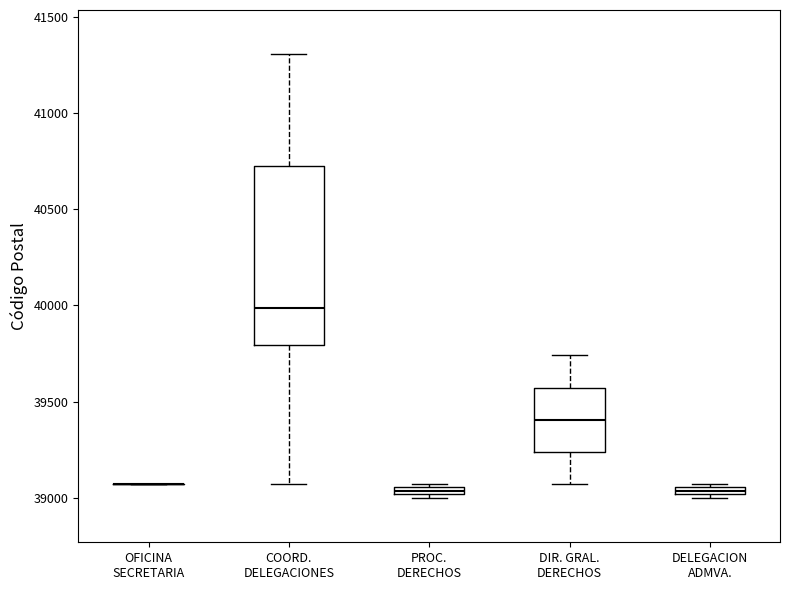

Comparing the boxes themselves (not the whiskers), which one is the tallest?

COORD. DELEGACIONES